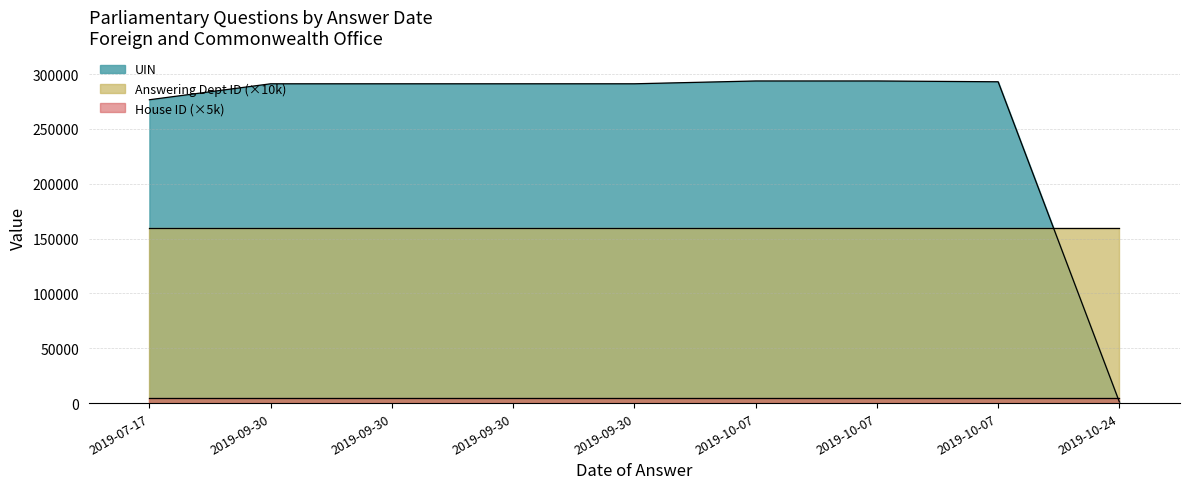

The House ID series shows 0 at 2019-09-30. True or false?

False